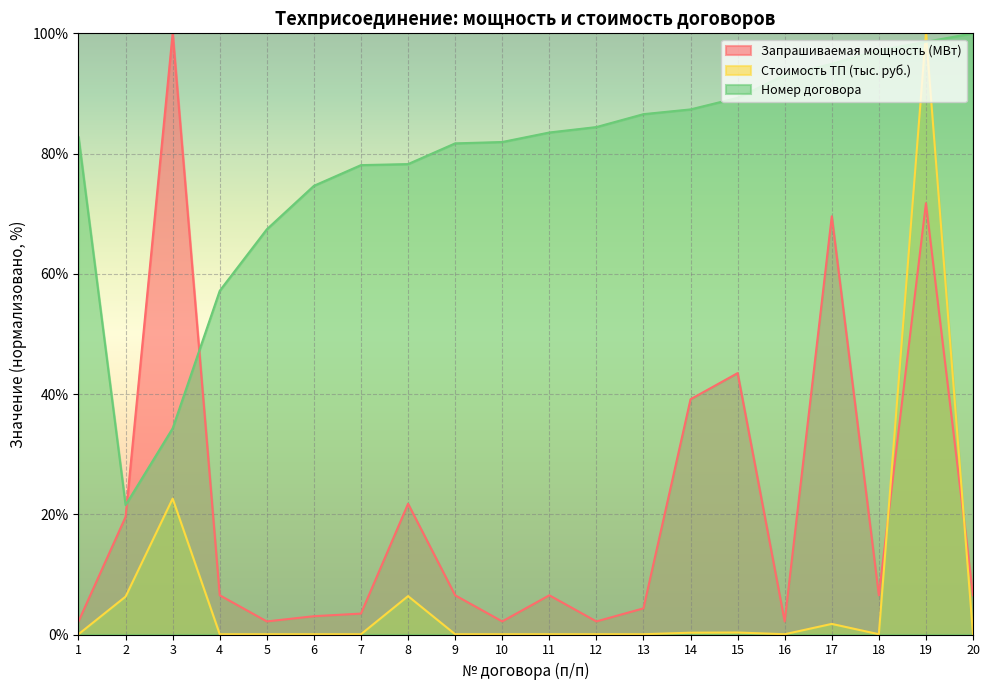

Rank the series at 8 from highest to lowest value.

Номер договора, Запрашиваемая мощность (МВт), Стоимость ТП (тыс. руб.)